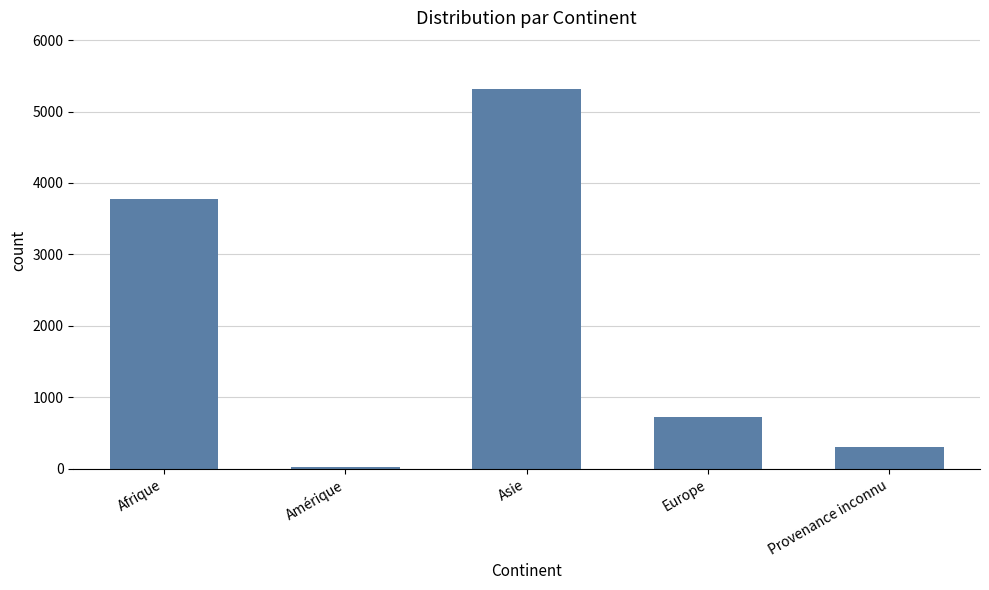

The value at Amérique is 25. True or false?

True